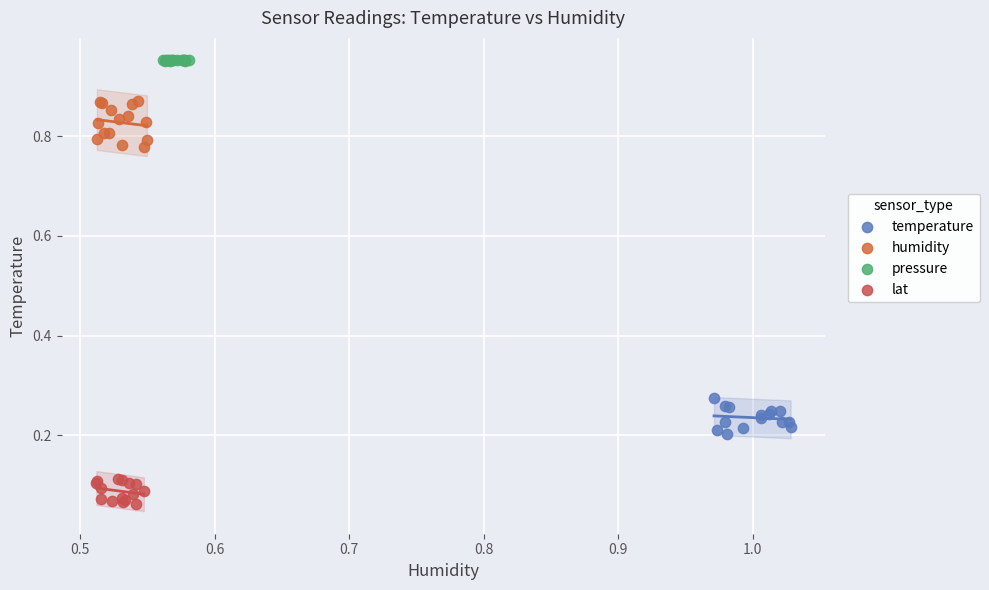

Which series reaches the maximum Y coordinate?

pressure